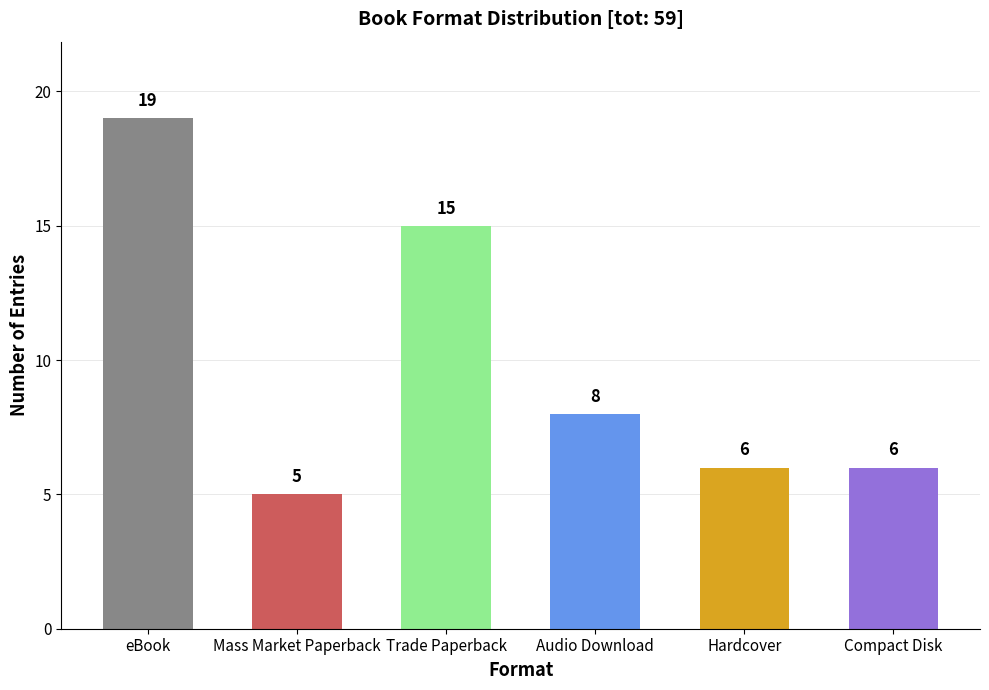

What is the sum of the values at Compact Disk and Trade Paperback?

21